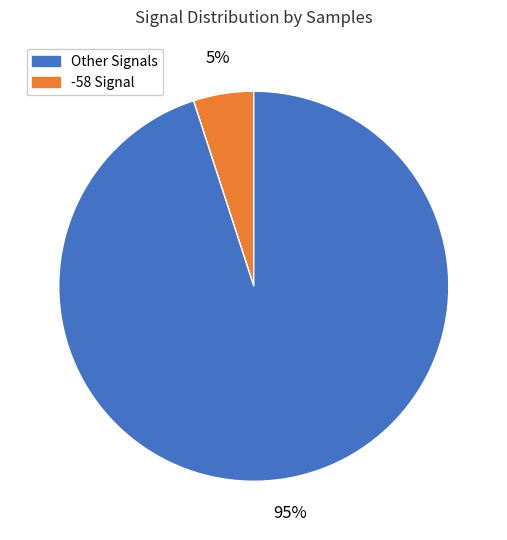

To the nearest percent, what is the average slice percentage?

50%